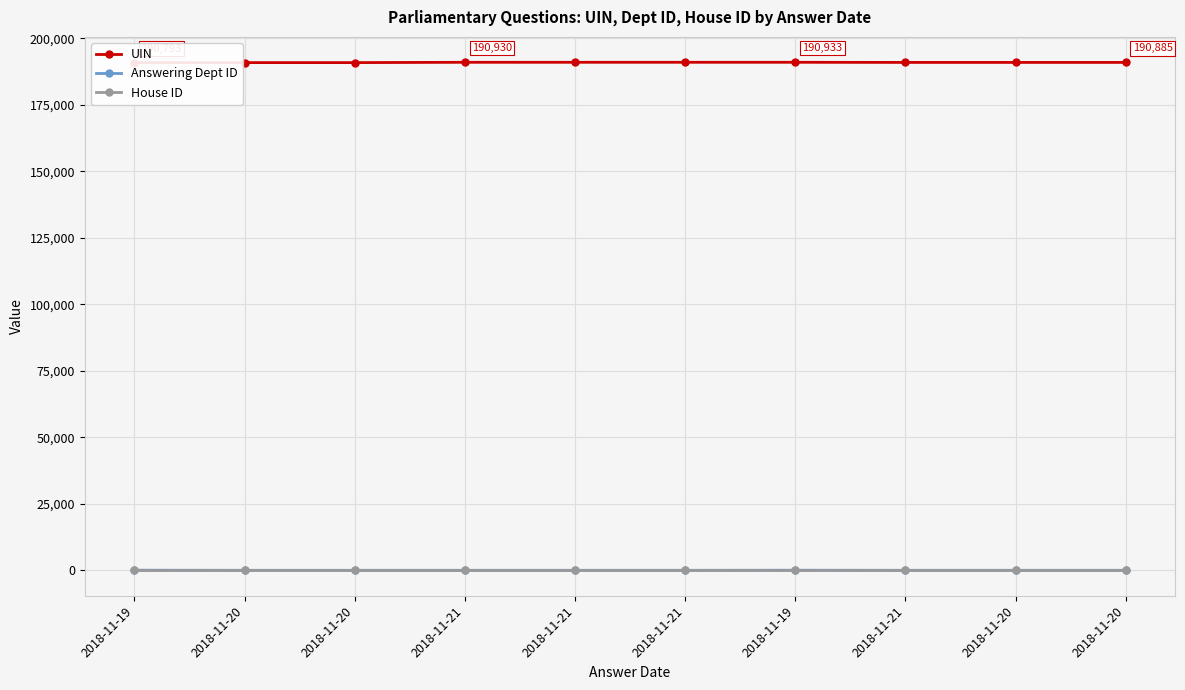

What is the total value across all series at 2018-11-21?

190948